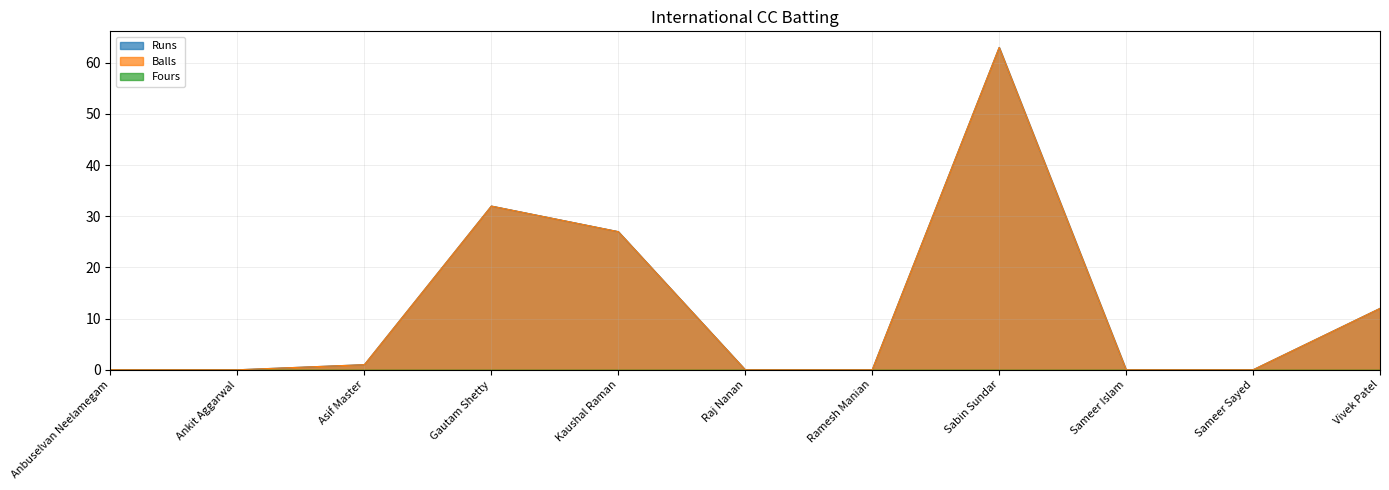

How many values in Balls are above zero?

5